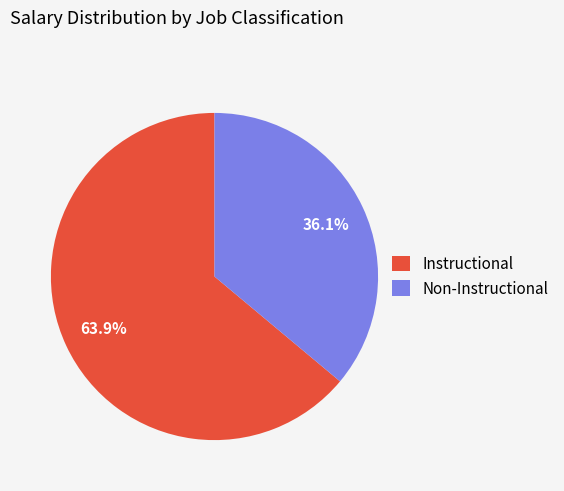

What is the total percentage of Non-Instructional and Instructional?

100.0%